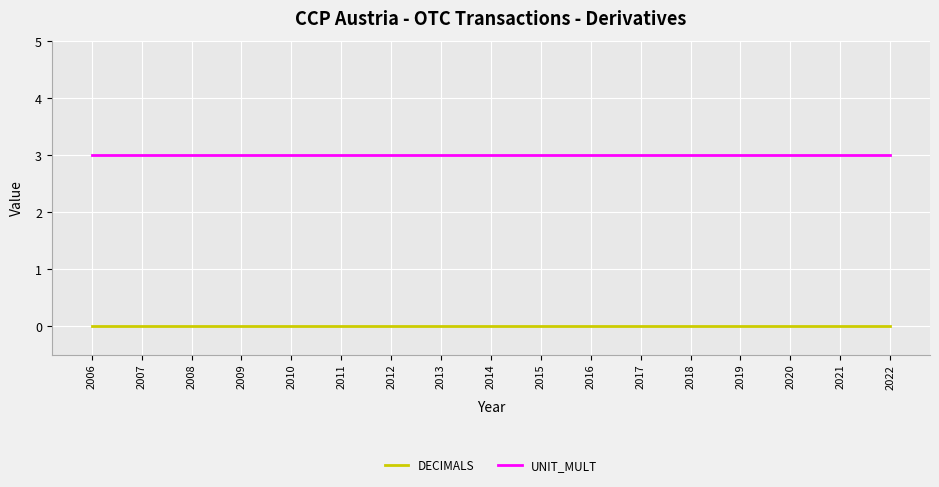

Reading right to left, transcribe all the data shown in this chart.

DECIMALS: 0	0	0	0	0	0	0	0	0	0	0	0	0	0	0	0	0
UNIT_MULT: 3	3	3	3	3	3	3	3	3	3	3	3	3	3	3	3	3